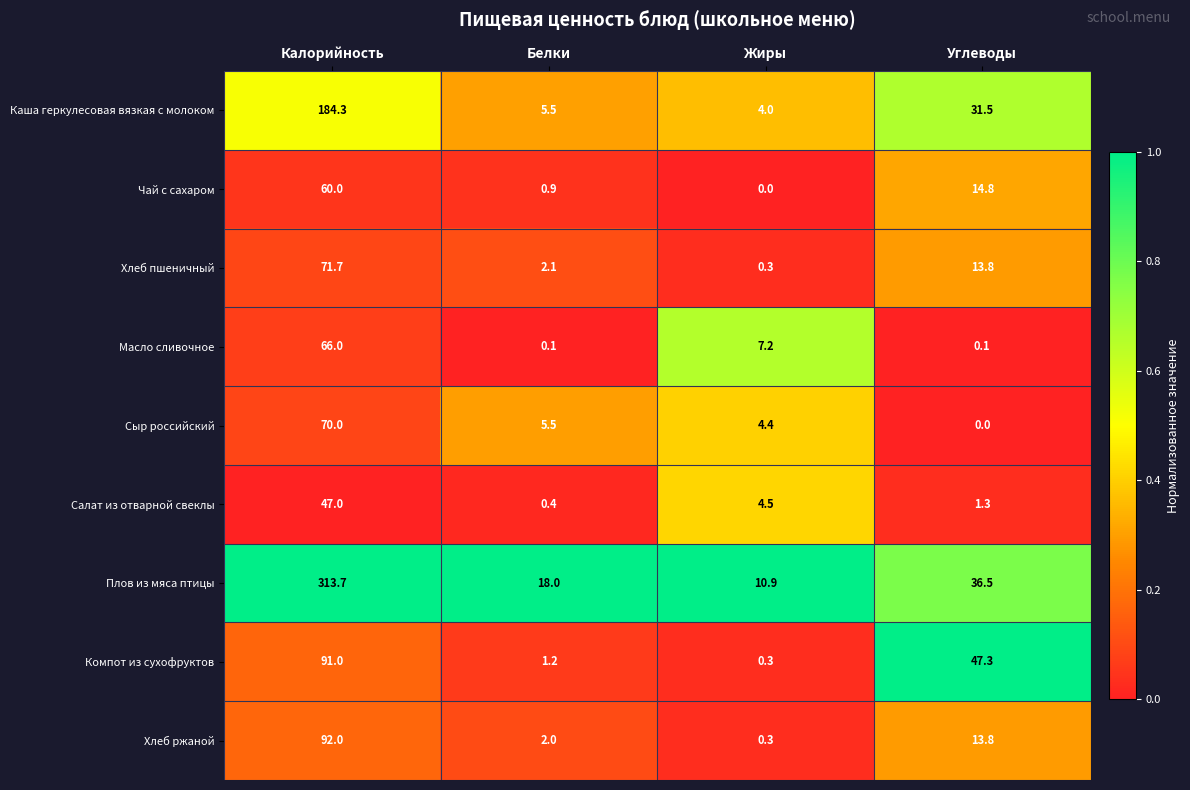

What is the difference between the Чай с сахаром values at Калорийность and Белки?

59.1